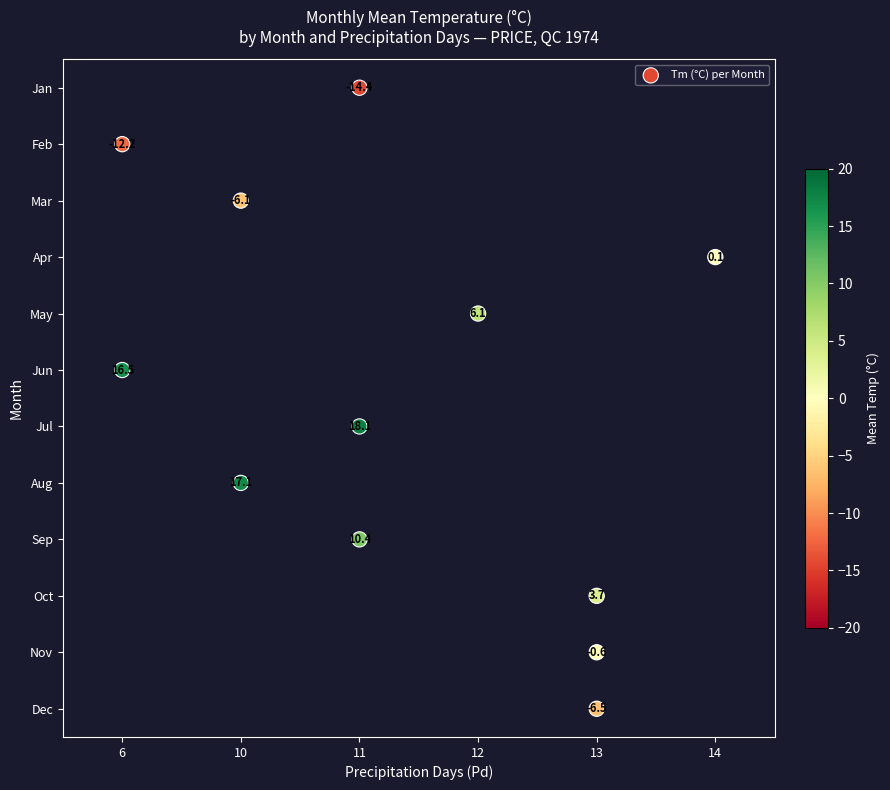

True or false: 12 has a value of 2.6 at Pd.

False